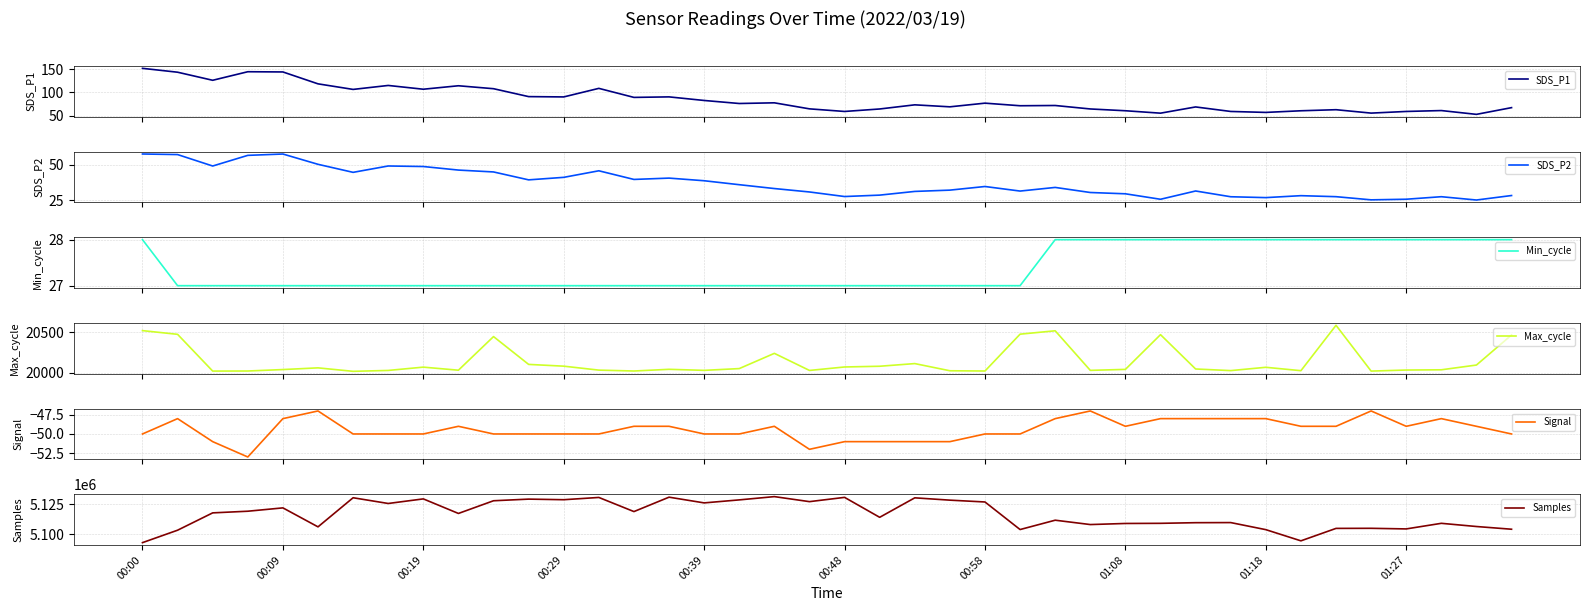

True or false: Samples has more than 2 interior local peaks.

True